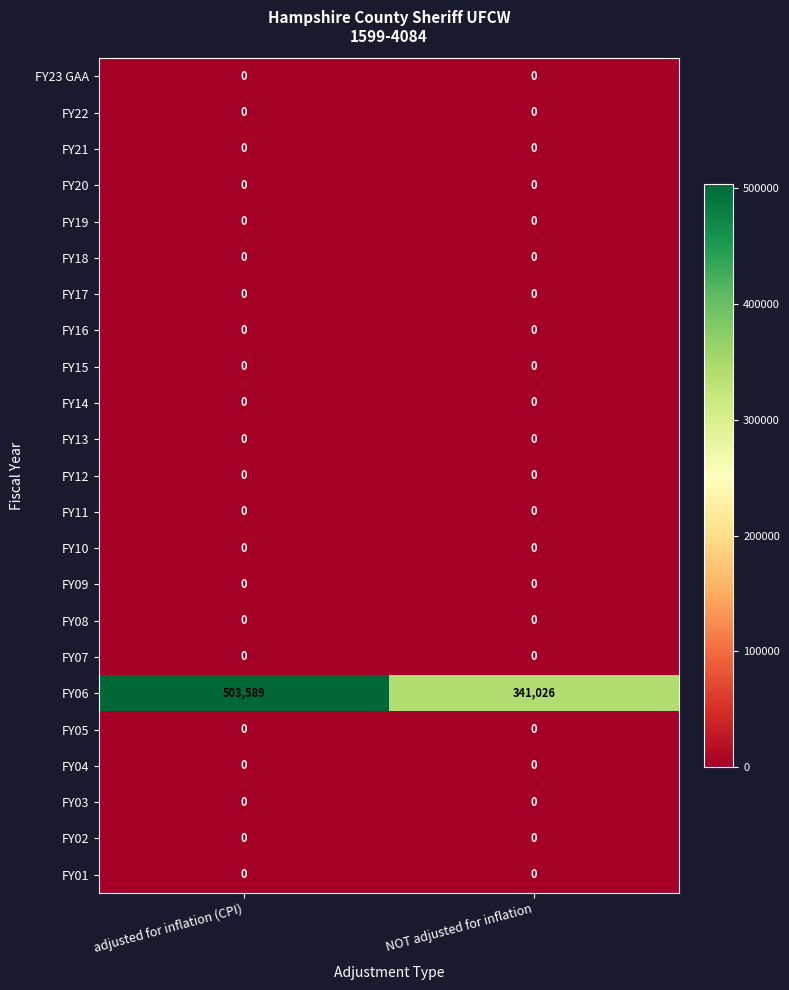

At how many categories does at least one series exceed 216061?

2